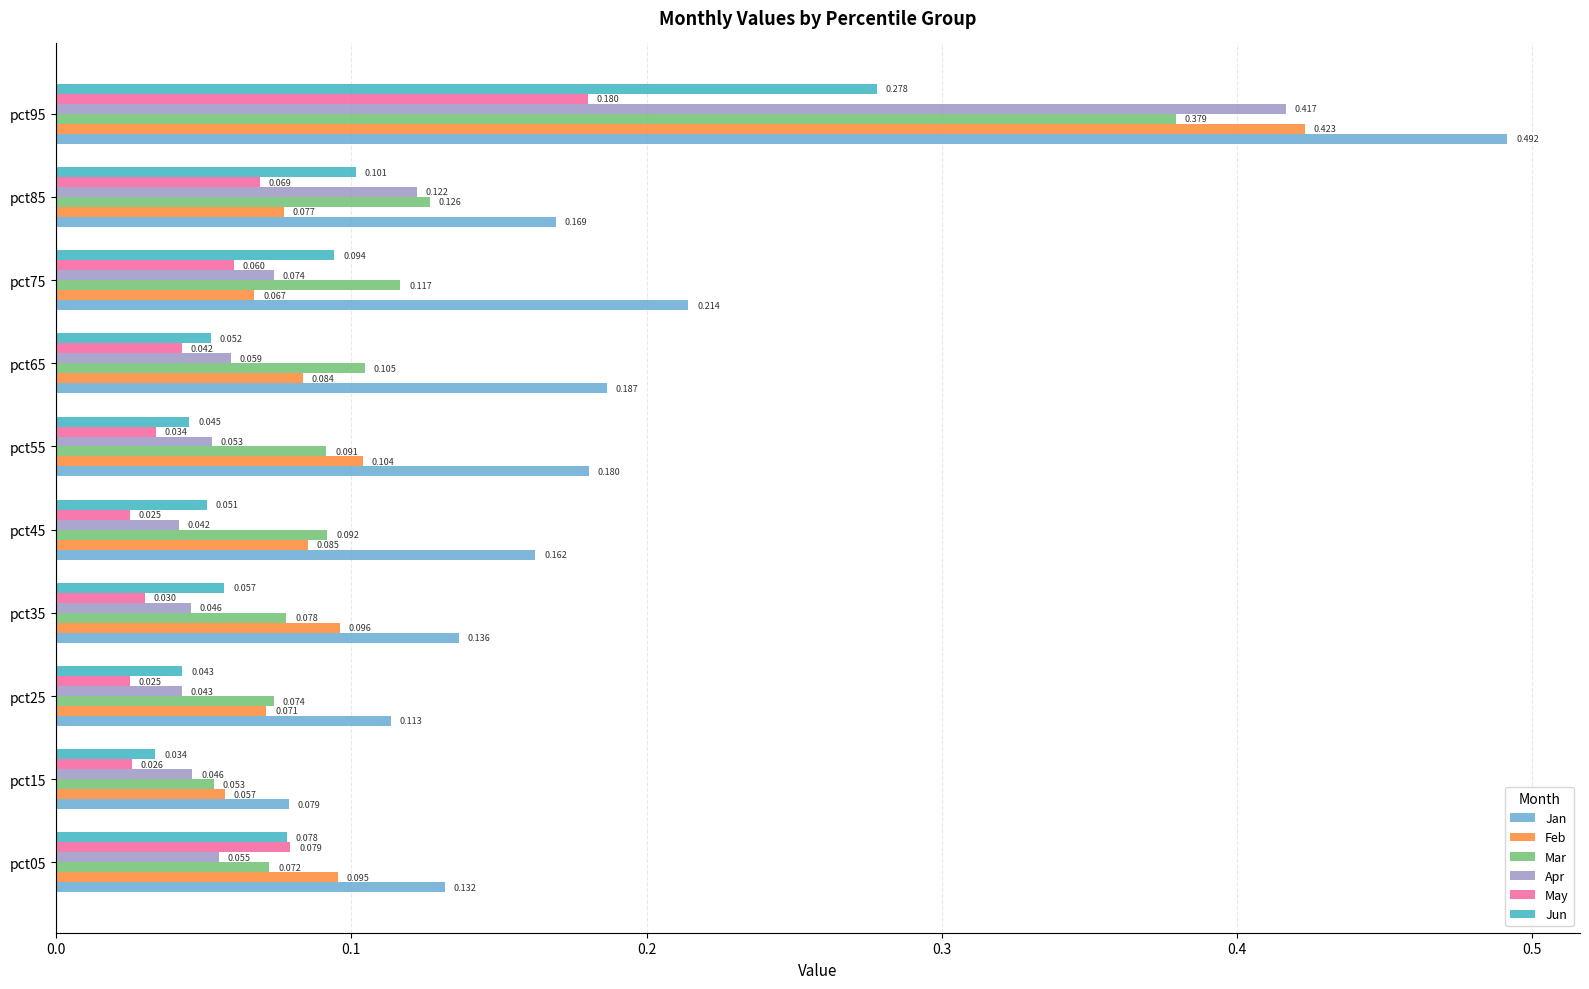

Where is Apr nearest to the value 0?

pct45